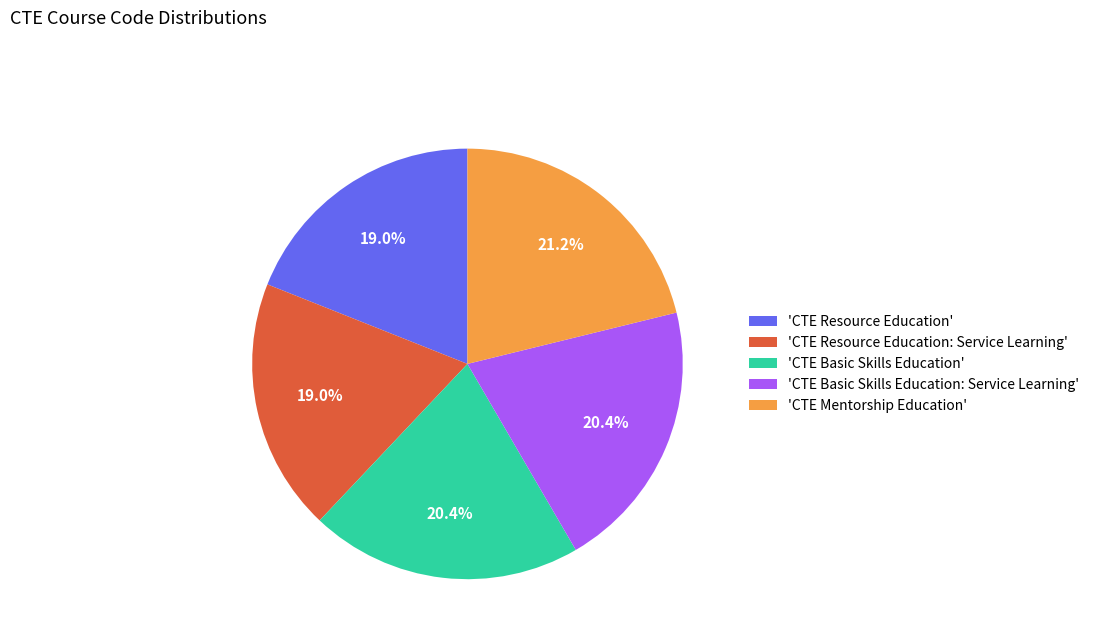

Which slice is the largest?

'CTE Mentorship Education'